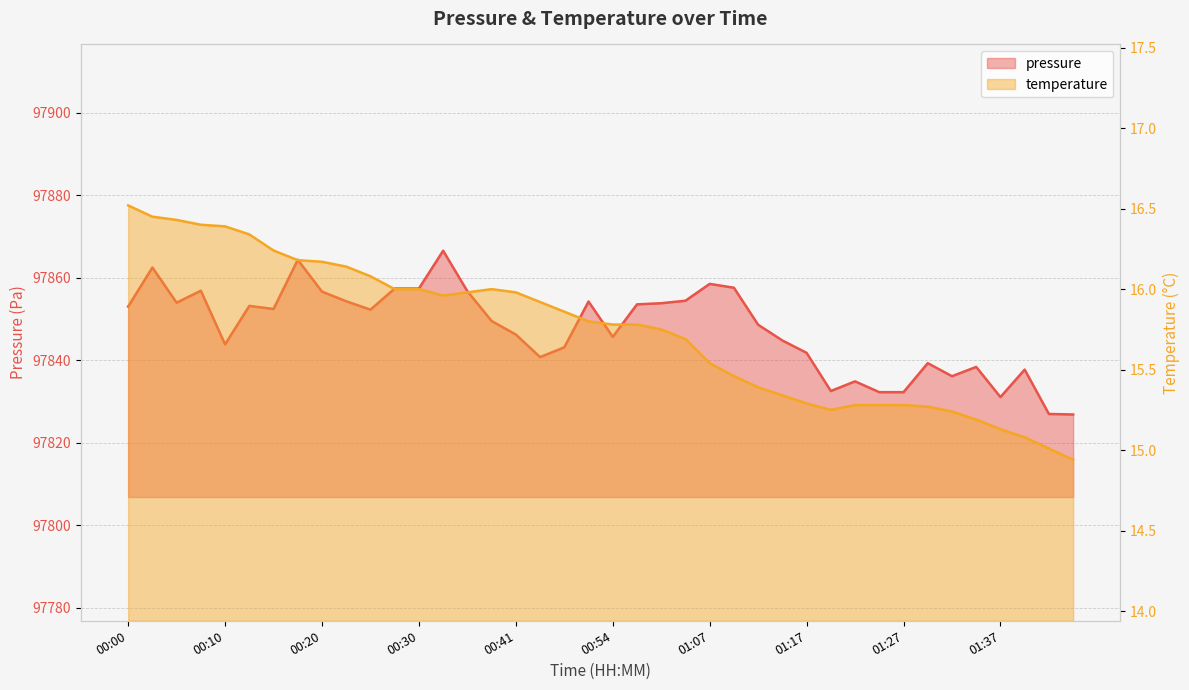

Reading right to left, extract all data points from this chart.

pressure: 01:45=97826.8	01:43=97826.9	01:40=97837.7	01:37=97831.0	01:35=97838.3	01:32=97836.1	01:30=97839.2	01:27=97832.2	01:25=97832.2	01:22=97834.8	01:20=97832.5	01:17=97841.8	01:15=97844.8	01:12=97848.6	01:10=97857.5	01:07=97858.5	01:02=97854.4	00:59=97853.8	00:56=97853.5	00:54=97845.6	00:51=97854.2	00:46=97843.1	00:43=97840.7	00:41=97846.2	00:38=97849.5	00:35=97856.7	00:32=97866.5	00:30=97857.3	00:27=97857.3	00:25=97852.2	00:23=97854.2	00:20=97856.6	00:18=97864.3	00:15=97852.4	00:12=97853.1	00:10=97843.8	00:07=97856.8	00:05=97853.9	00:02=97862.4	00:00=97853.0
temperature: 01:45=14.9	01:43=15.0	01:40=15.1	01:37=15.1	01:35=15.2	01:32=15.2	01:30=15.3	01:27=15.3	01:25=15.3	01:22=15.3	01:20=15.2	01:17=15.3	01:15=15.3	01:12=15.4	01:10=15.5	01:07=15.5	01:02=15.7	00:59=15.8	00:56=15.8	00:54=15.8	00:51=15.8	00:46=15.9	00:43=15.9	00:41=16.0	00:38=16.0	00:35=16.0	00:32=16.0	00:30=16.0	00:27=16.0	00:25=16.1	00:23=16.1	00:20=16.2	00:18=16.2	00:15=16.2	00:12=16.3	00:10=16.4	00:07=16.4	00:05=16.4	00:02=16.4	00:00=16.5